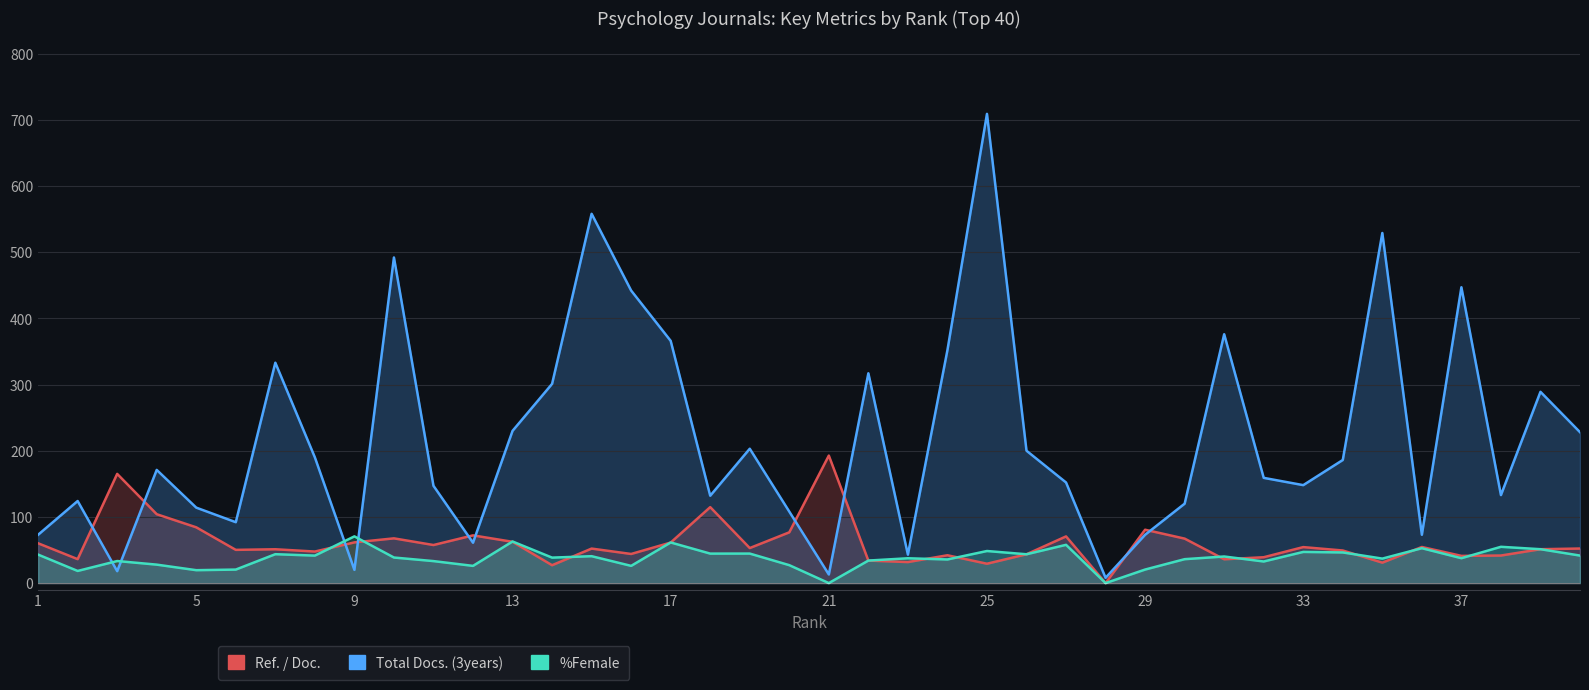

The value of Total Docs. (3years) at 22 is 208.0. True or false?

False